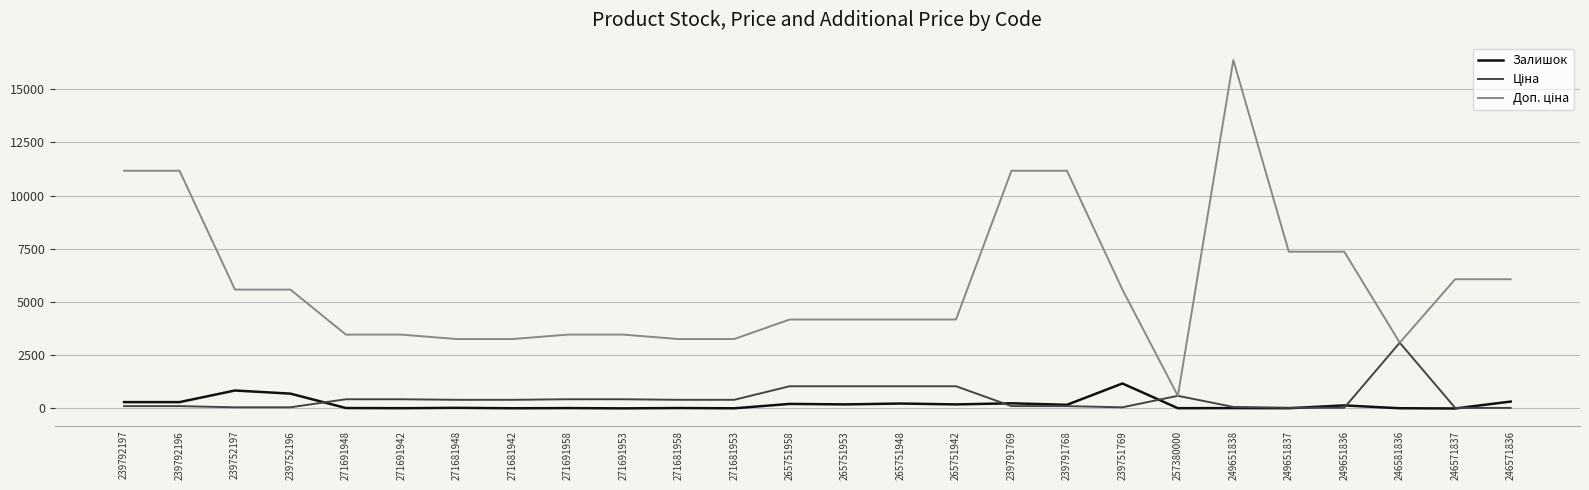

At which category is the sum across all series the highest?

249651838